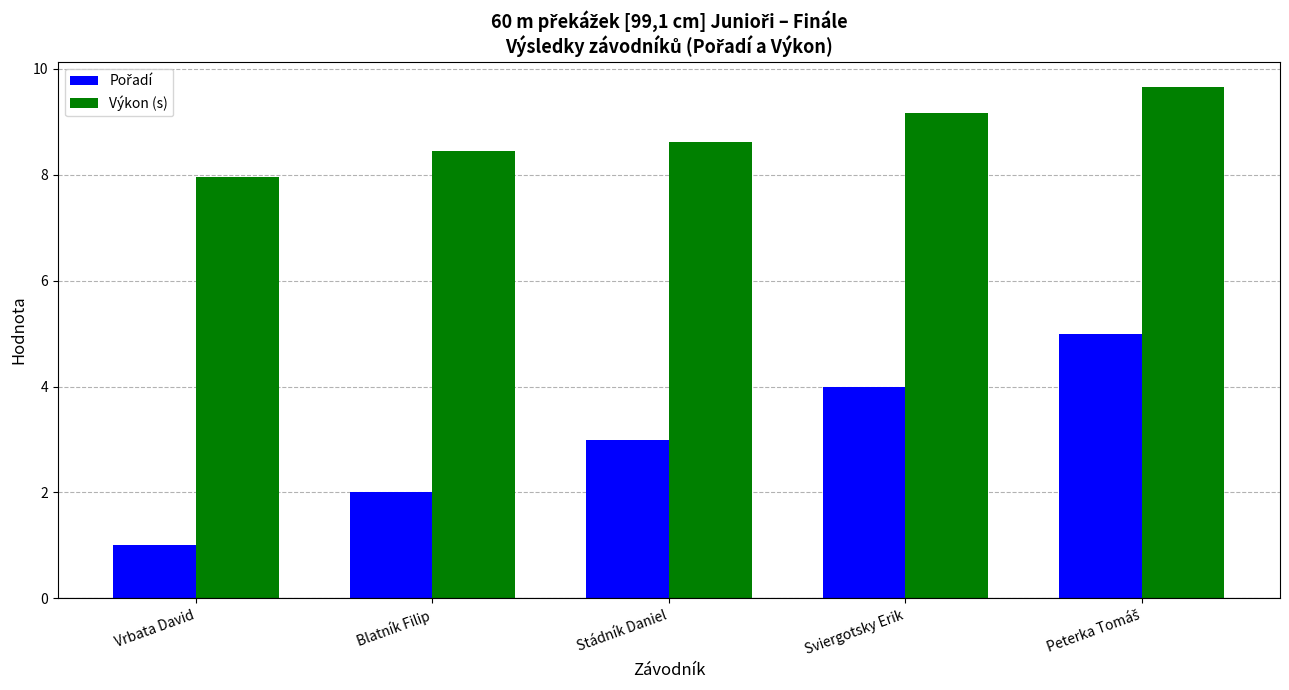

Which series has the largest total across all categories?

Výkon (s)